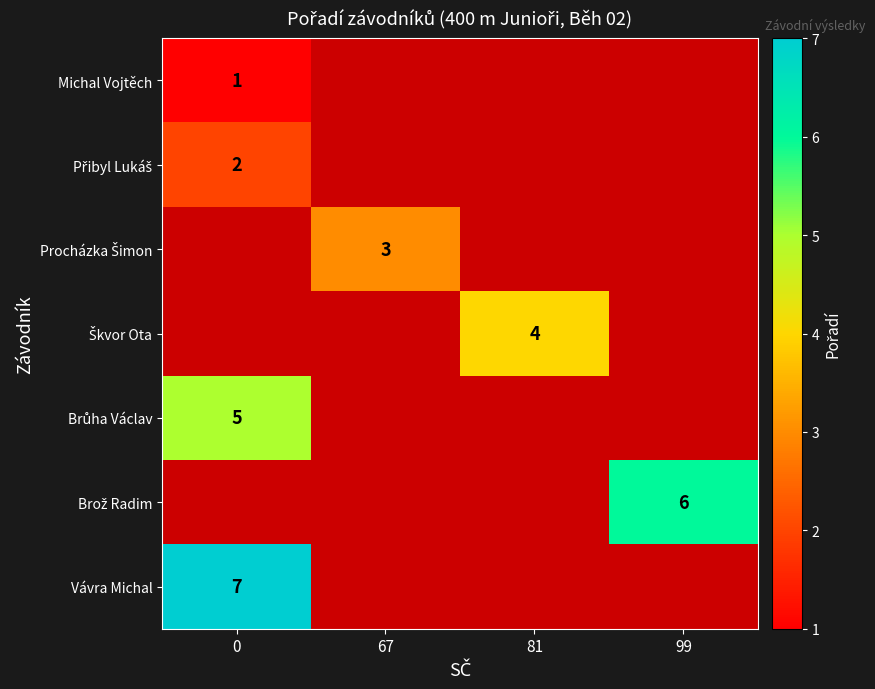

True or false: Michal Vojtěch has a value of 2 at 0.

False